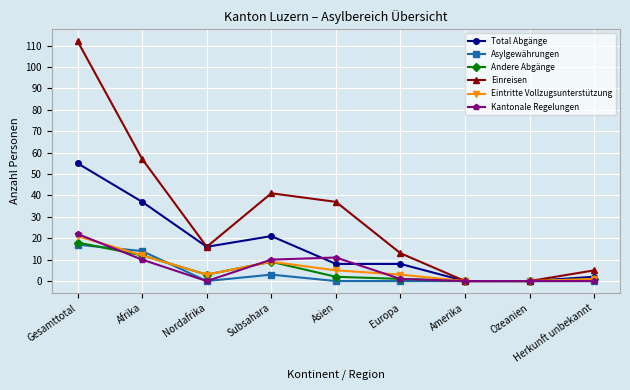

What are all the series names shown in the legend?

Total Abgänge, Asylgewährungen, Andere Abgänge, Einreisen, Eintritte Vollzugsunterstützung, Kantonale Regelungen